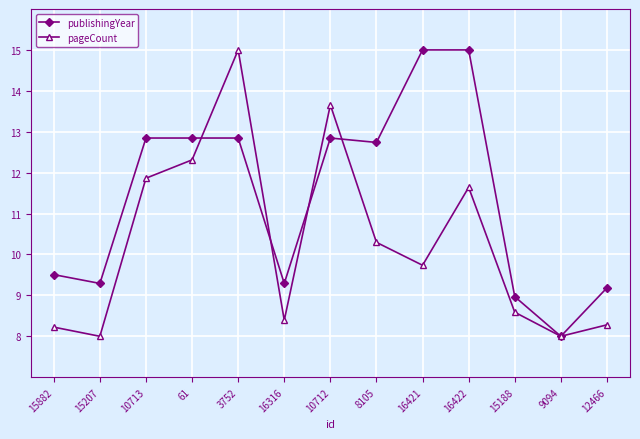

What are all the series names shown in the legend?

publishingYear, pageCount